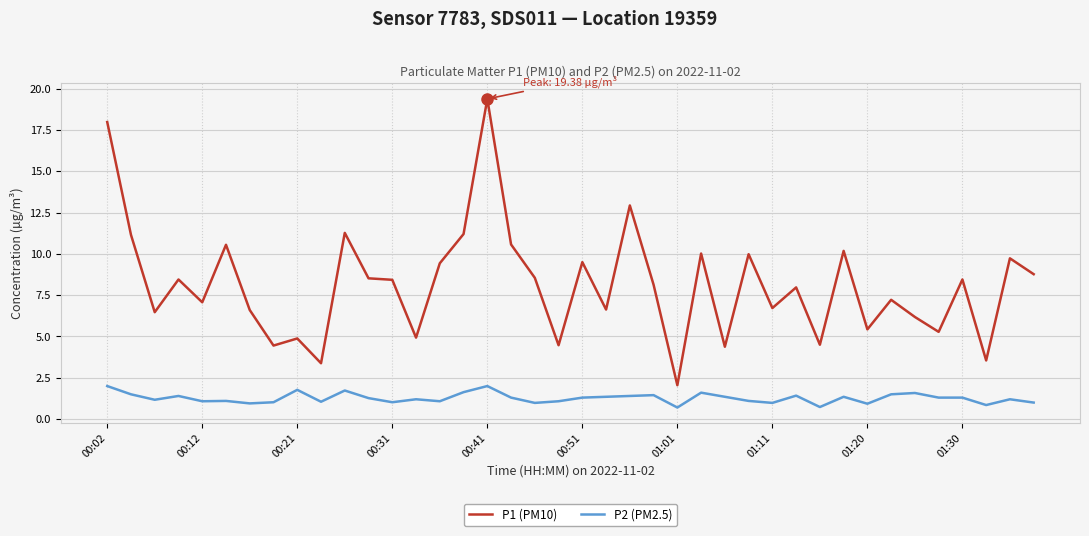

What is the lowest value of the P2 (PM2.5) series?

0.7